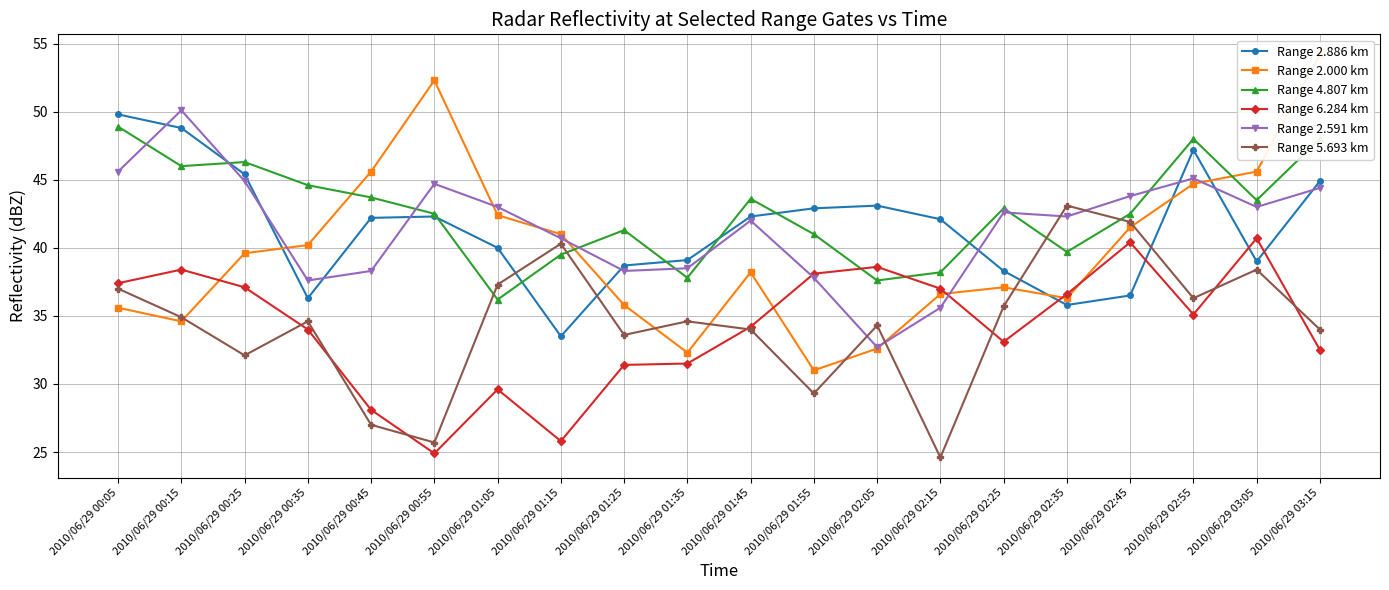

At which label is Range 2.000 km closest to 42?

2010/06/29 01:05